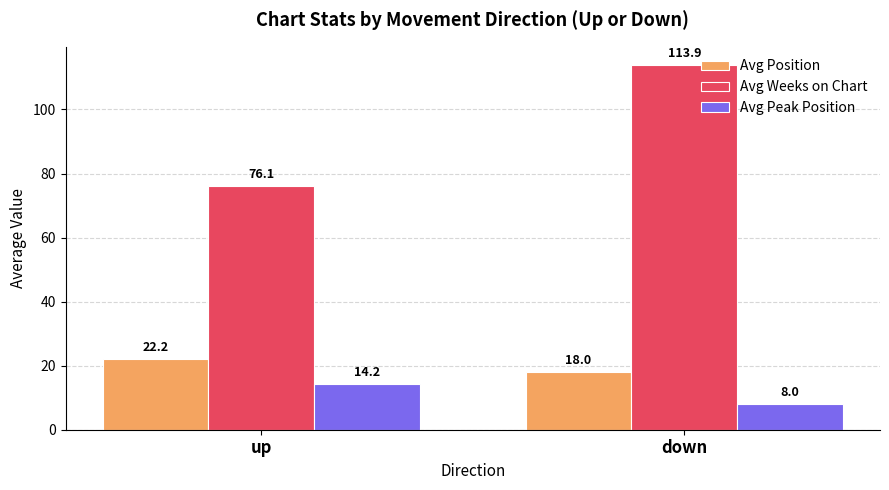

Which series has the largest total across all categories?

Avg Weeks on Chart